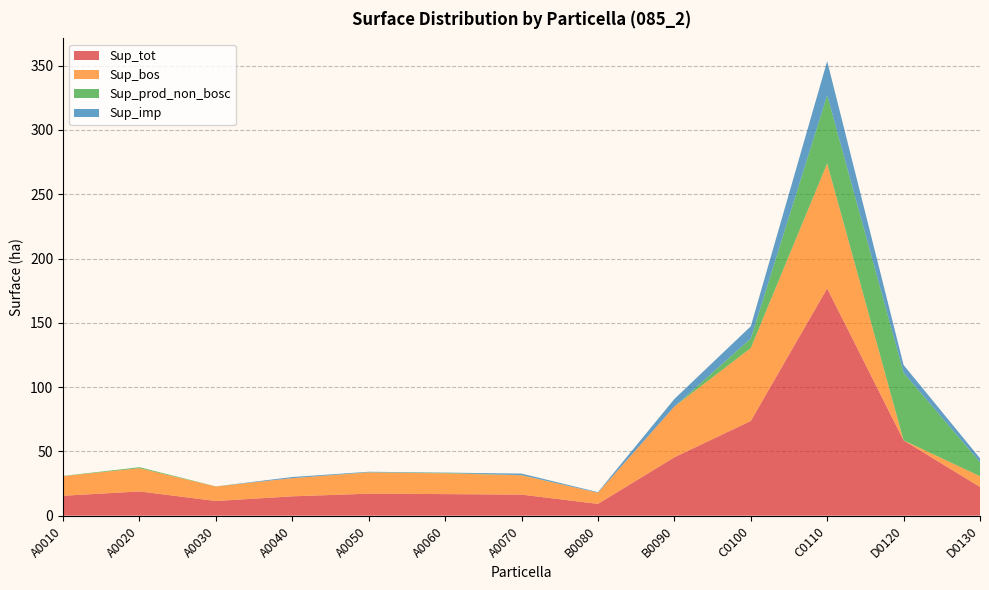

Reading right to left, list all the values displayed in this chart.

Sup_tot: 22.3	58.6	176.8	73.7	45.4	9.1	16.4	16.8	17.1	15.0	11.4	18.8	15.4
Sup_bos: 8.3	0.0	97.2	56.7	39.5	8.7	15.0	16.2	16.5	14.2	11.3	18.0	15.2
Sup_prod_non_bosc: 11.0	52.6	53.0	7.4	0.0	0.0	0.2	0.3	0.2	0.0	0.1	0.8	0.2
Sup_imp: 3.0	6.0	26.5	9.6	5.9	0.5	1.1	0.2	0.4	0.9	0.0	0.0	0.0